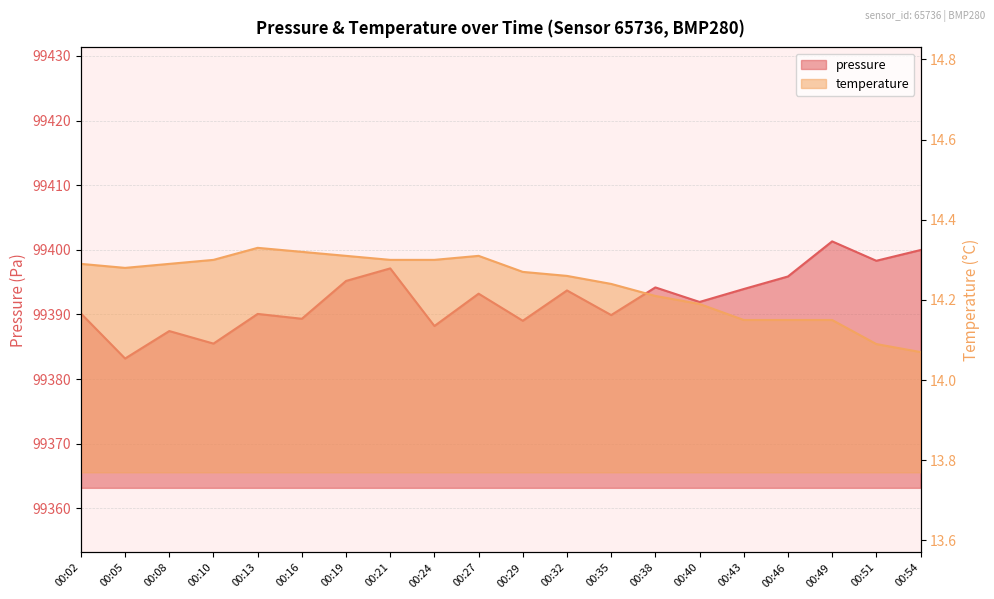

How many lines are shown in the chart?

2